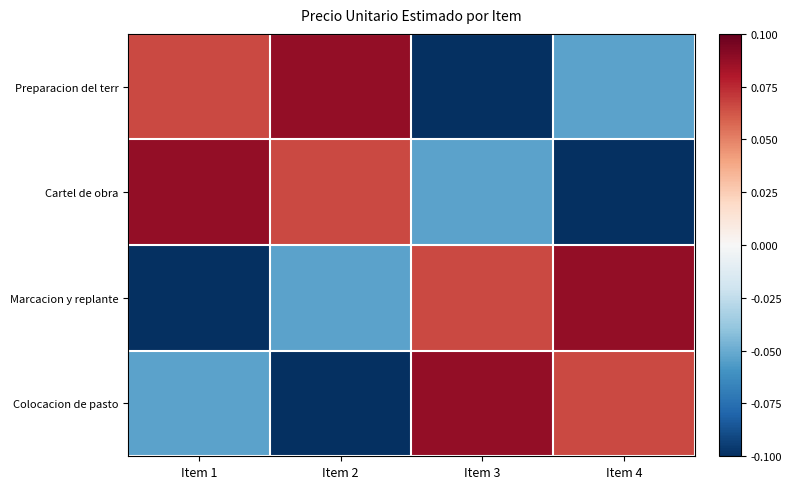

At which category does the chart reach its peak across all series?

Item 2